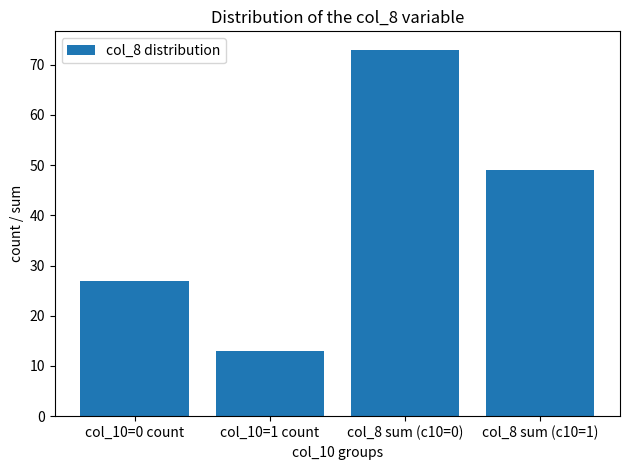

The value at col_8 sum (c10=0) is 39. True or false?

False